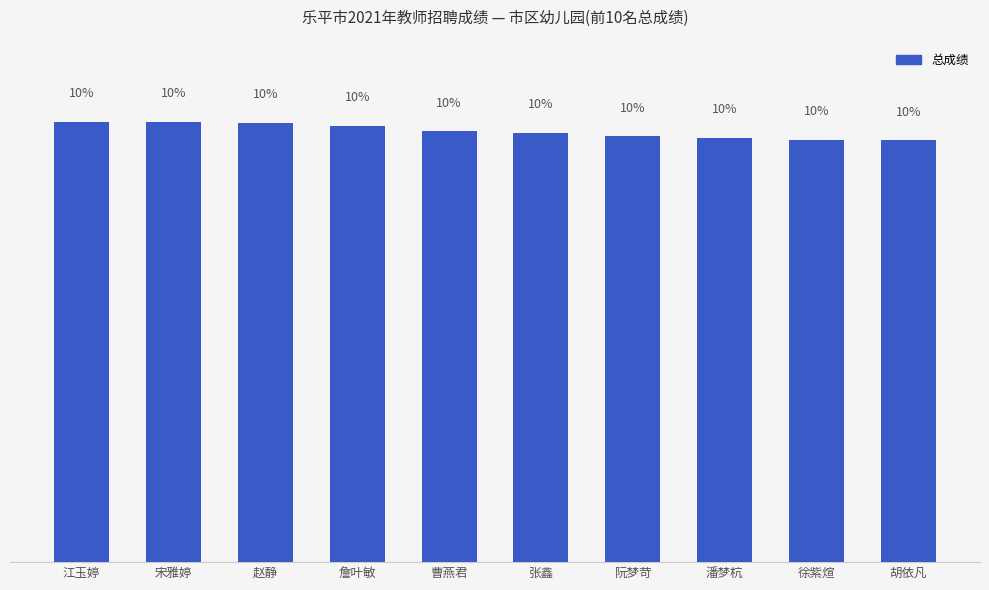

What is the label of the 3rd bar from the left?

赵静